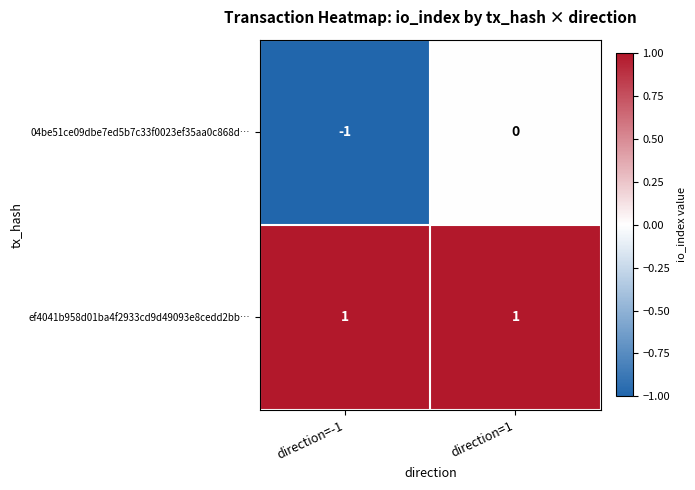

The value of 04be51ce09dbe7ed5b7c33f0023ef35aa0c868d… at direction=-1 is -1. True or false?

True